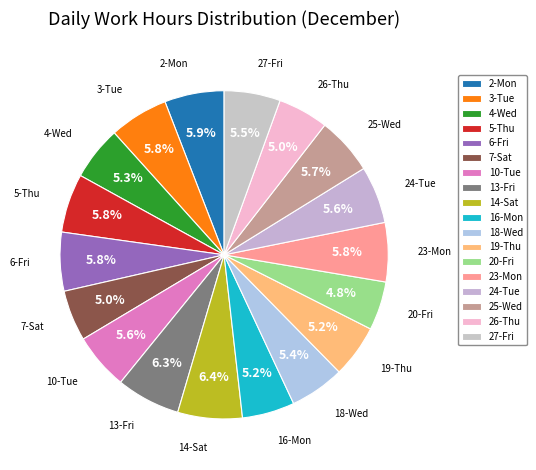

Is there any slice that represents more than half of the pie?

No